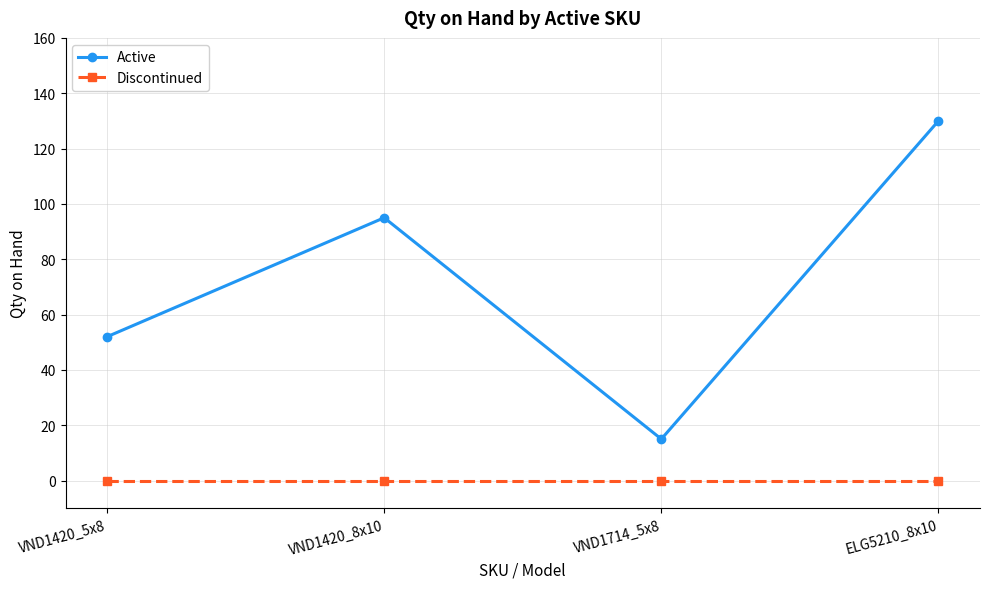

Rank the series by their average value, from highest to lowest.

Active, Discontinued